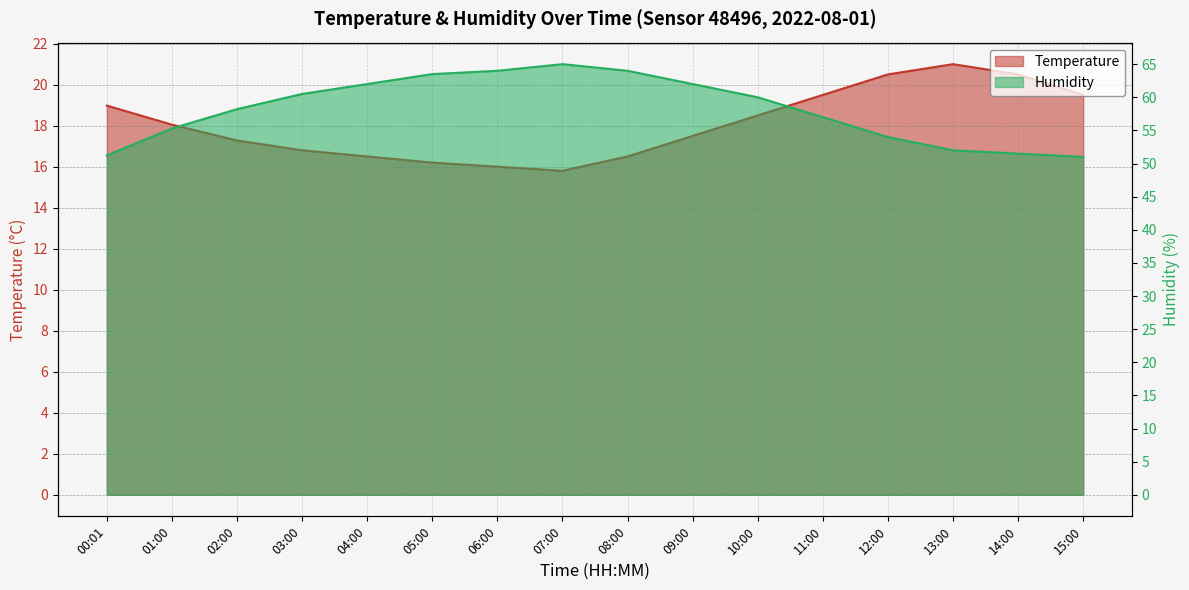

True or false: humidity and temperature cross at least once.

False